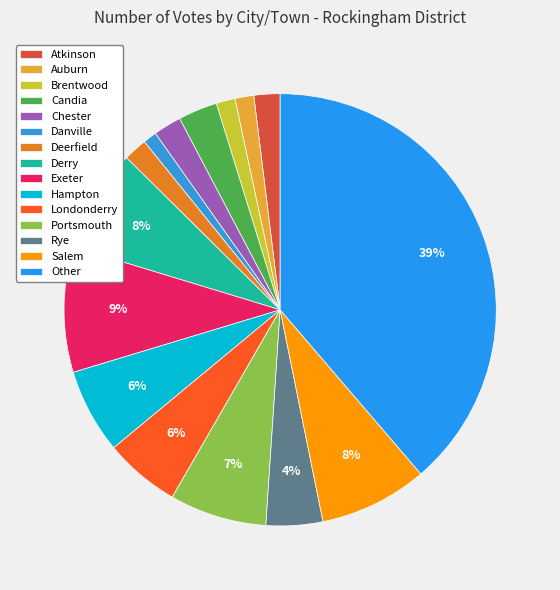

To the nearest percent, what percentage of the pie is Exeter?

9%